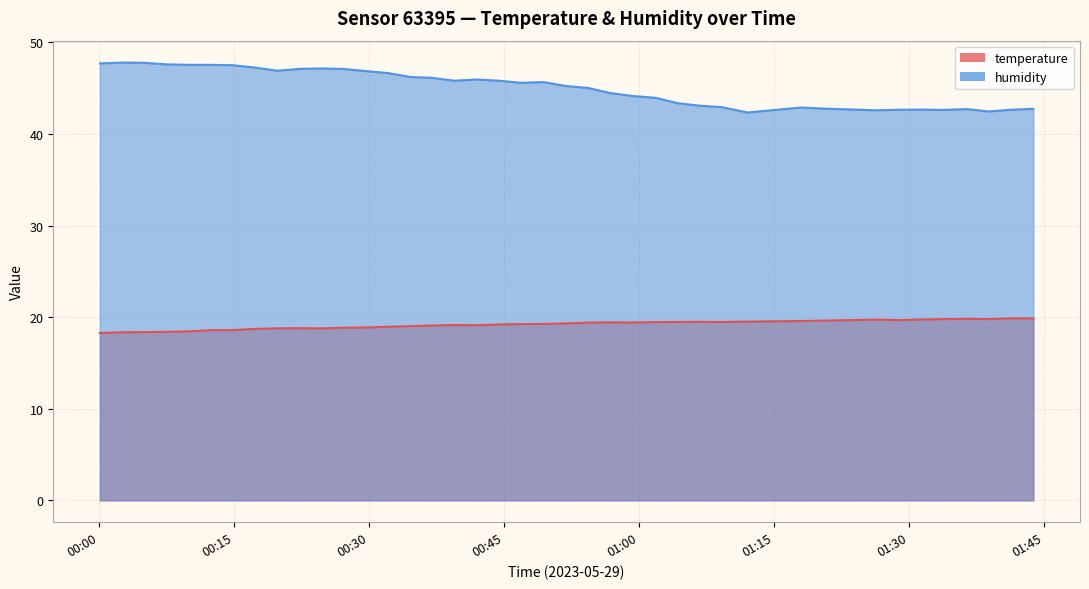

Count the number of data series in this chart.

2